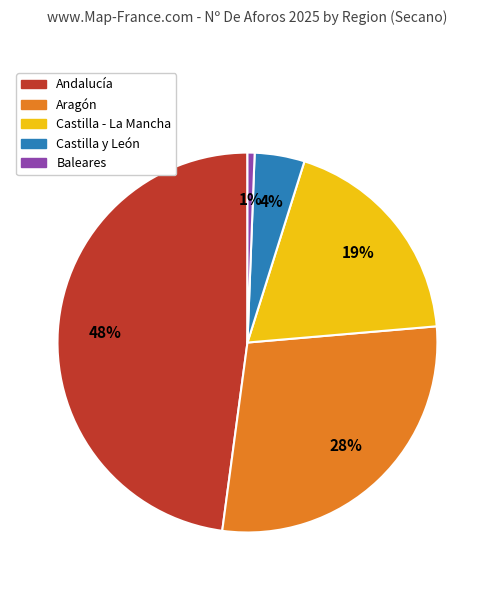

Between Andalucía and Baleares, which is larger?

Andalucía